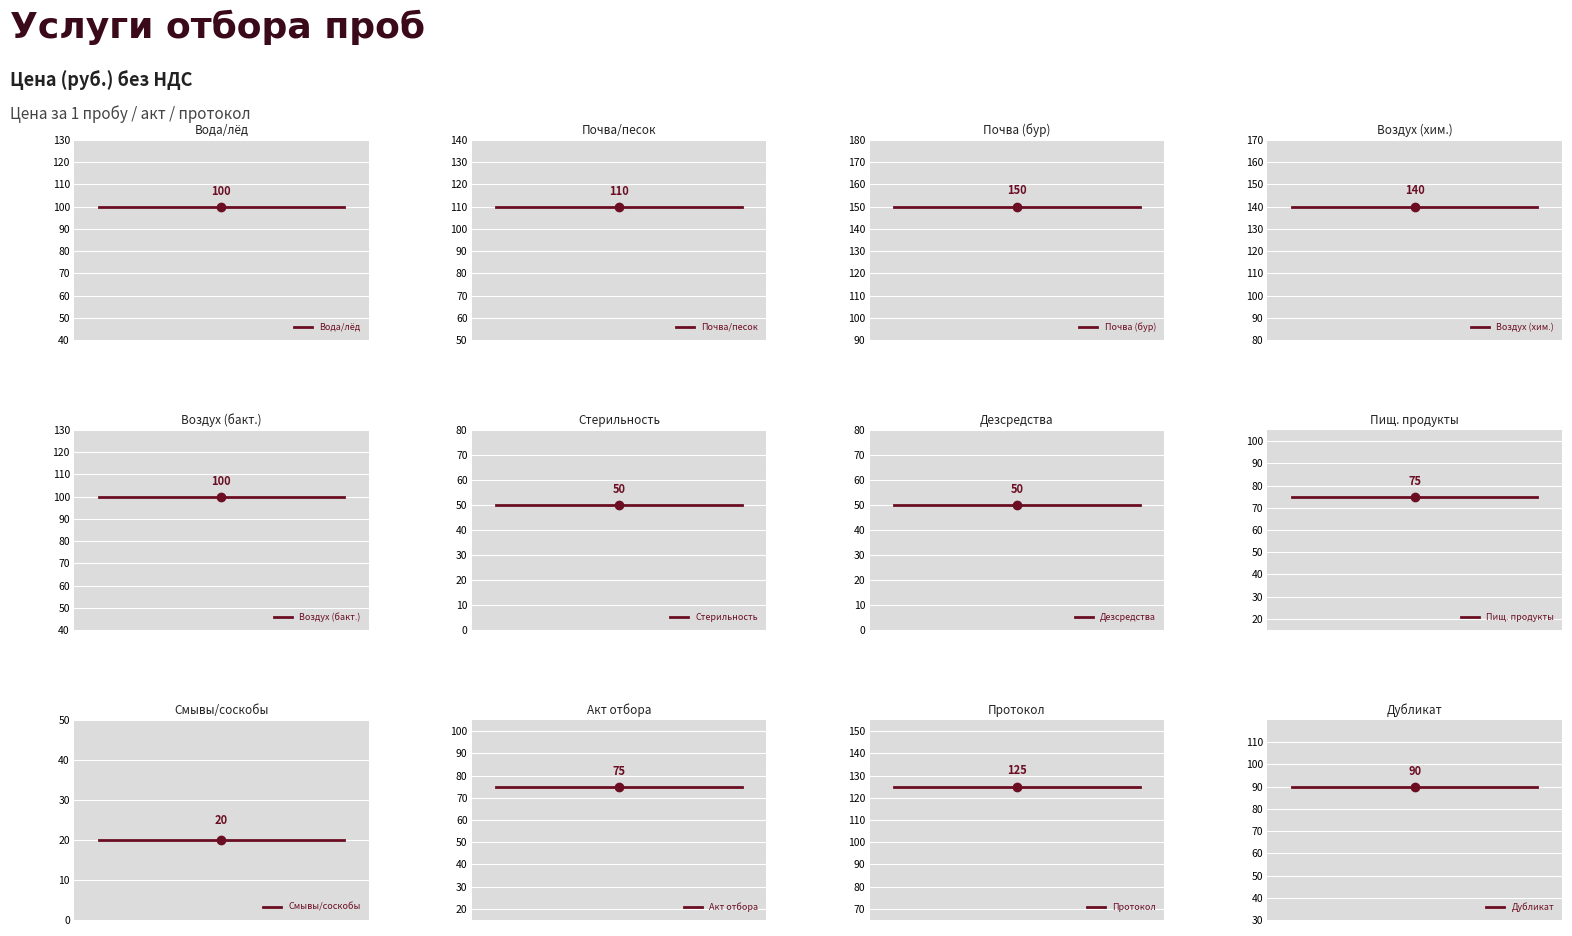

Rank the categories by value from highest to lowest.

3, 4, 11, 2, 1, 5, 12, 10, 8, 6, 7, 9